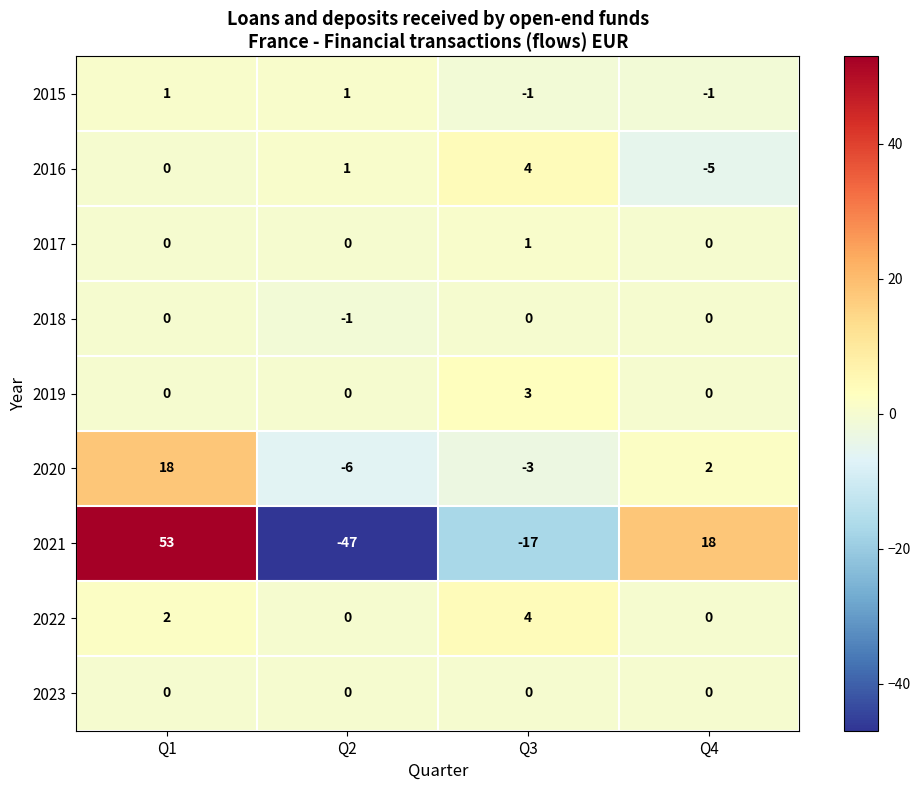

What is the difference between the maximum and minimum values in the 2021 series?

100